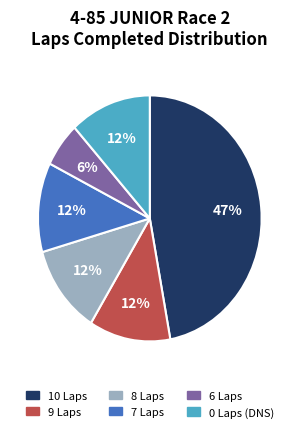

Is there any slice that represents more than half of the pie?

No